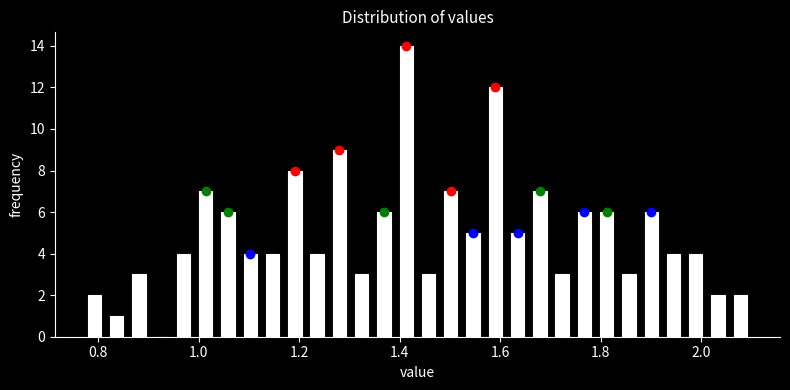

Around what value on the x-axis is the tallest bar? Give the approximate position of its centre, as read against the axis.

1.42